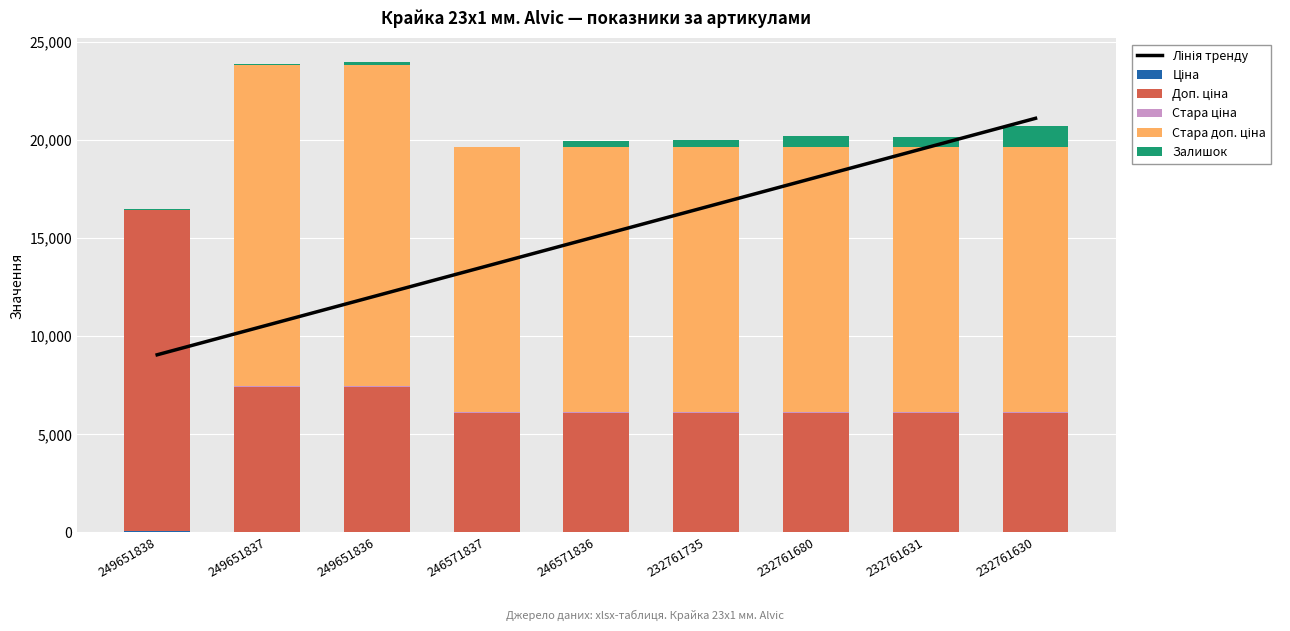

Is the value of Ціна at 249651837 greater than the value of Залишок at 232761631?

No